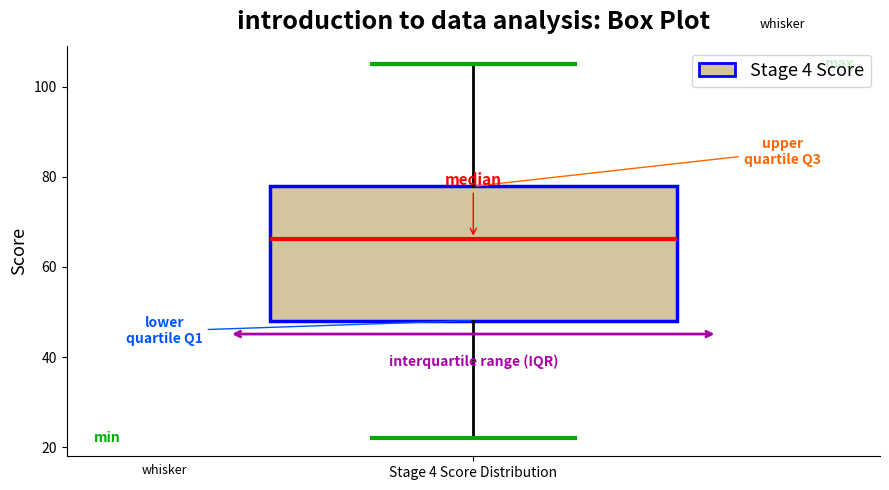

Transcribe this box plot: give where the median line is, the range the box spans, and where the two whiskers end, as read against the y-axis. The values are not printed on the chart, so give them approximately, as read against the axis.

median 66, box 48 to 78, whiskers 22 to 106